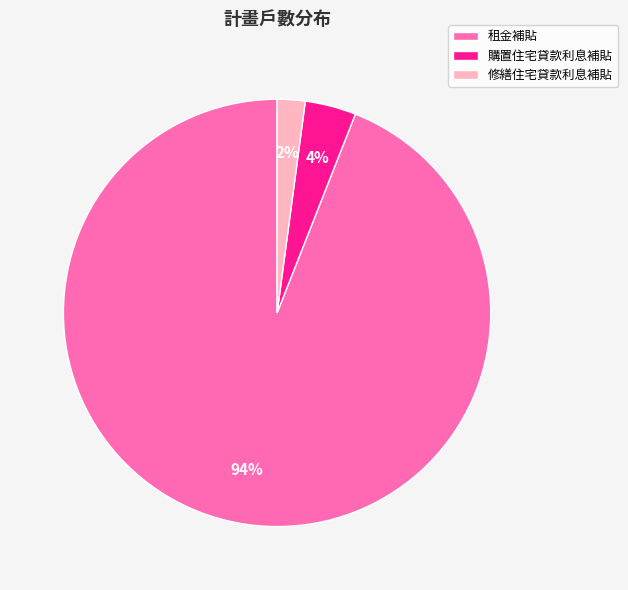

To the nearest percent, what portion does 租金補貼 represent?

94%